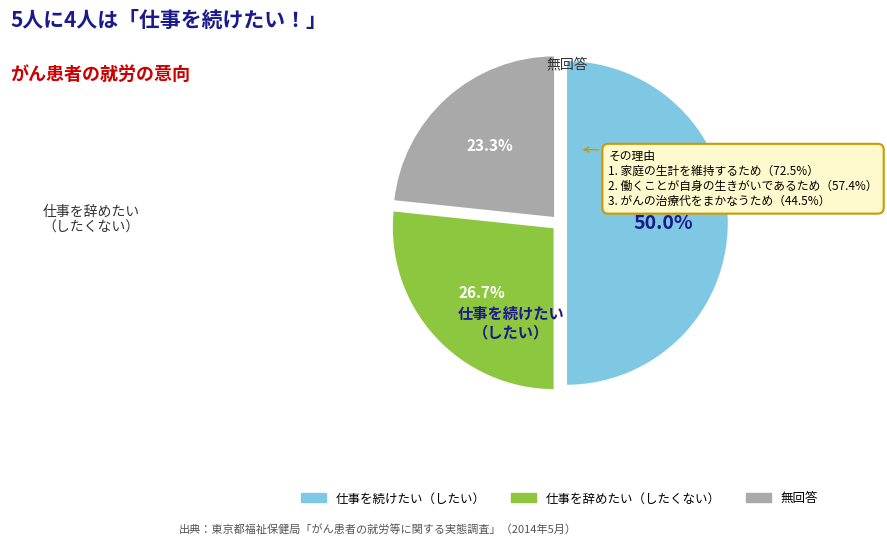

How many slices are in this pie chart?

3